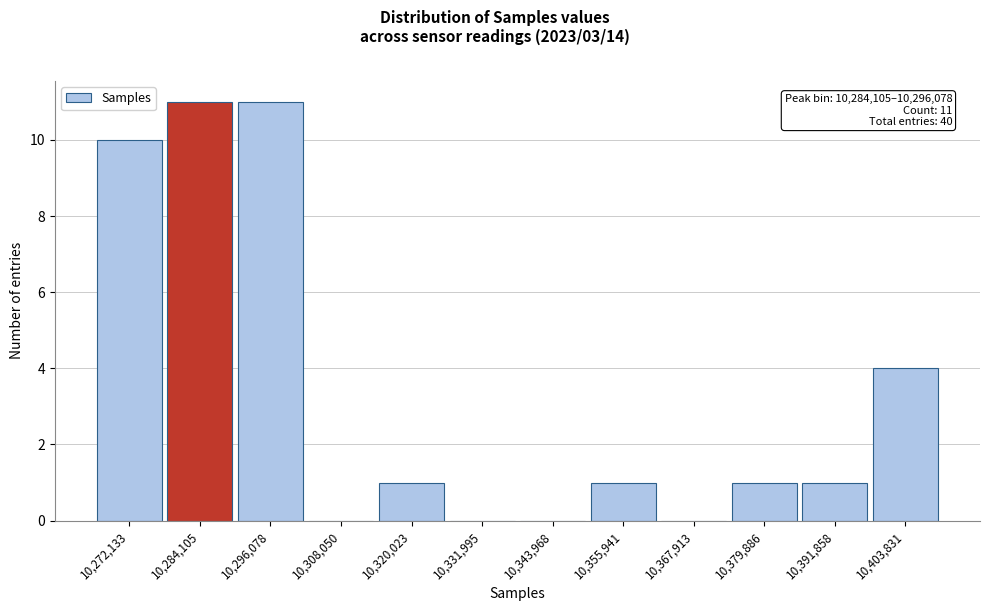

Reading right to left, transcribe all the data shown in this chart.

10,403,831=4	10,391,858=1	10,379,886=1	10,367,913=0	10,355,941=1	10,343,968=0	10,331,995=0	10,320,023=1	10,308,050=0	10,296,078=11	10,284,105=11	10,272,133=10